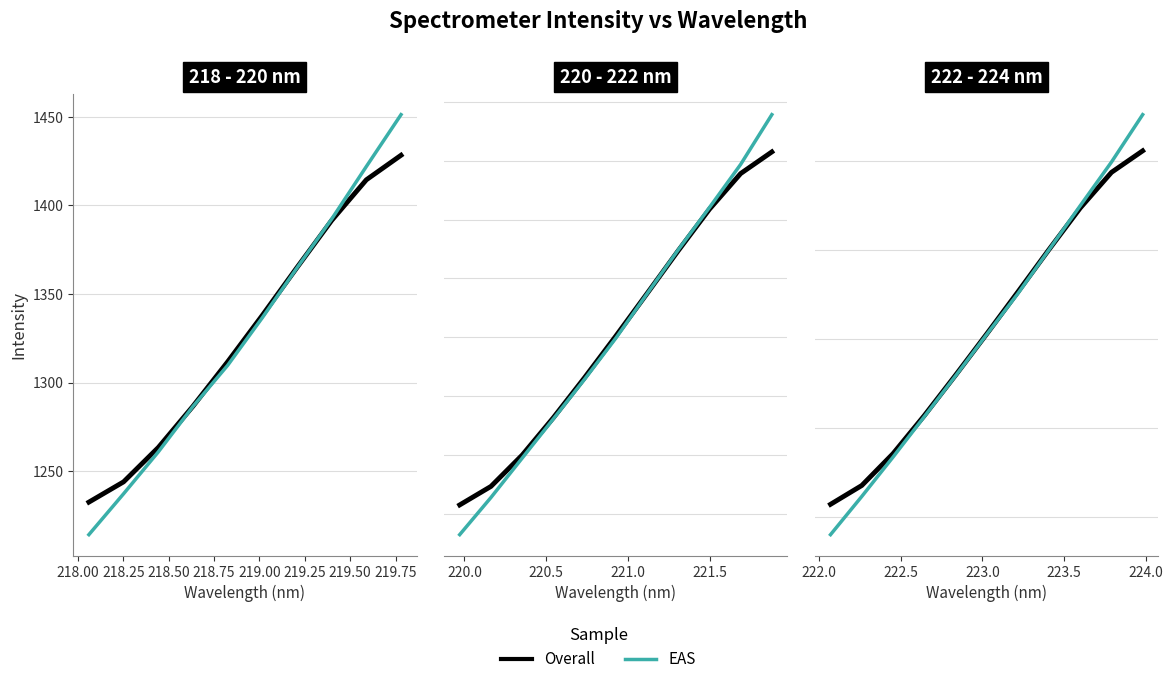

At 219.00, list the series in order from smallest to largest.

EAS, Overall